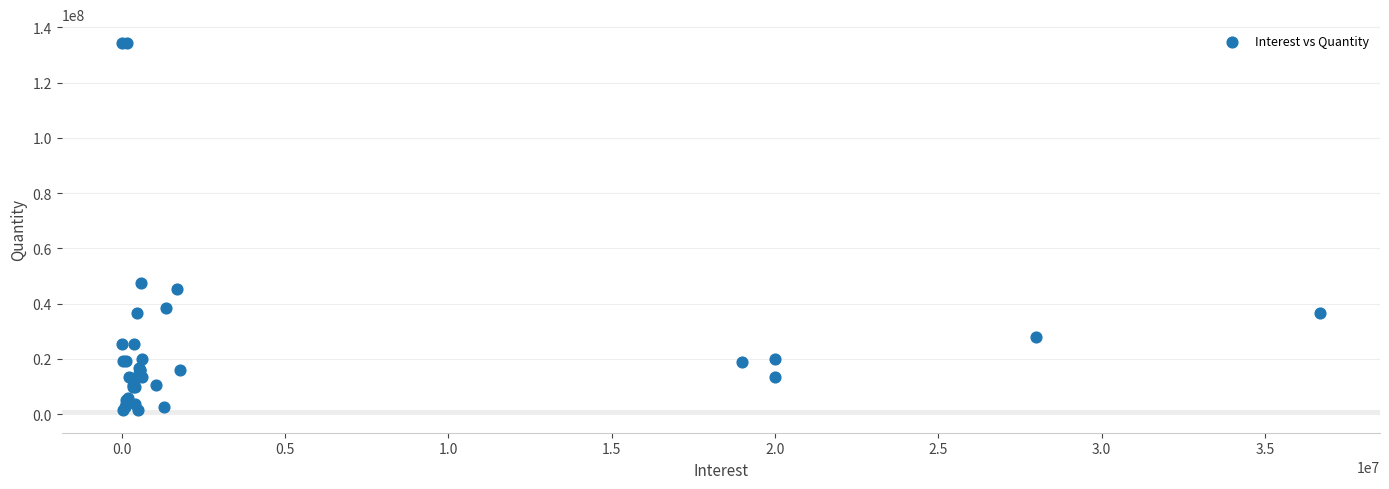

What Y value in the scatter plot is closest to 67960765?

47598000